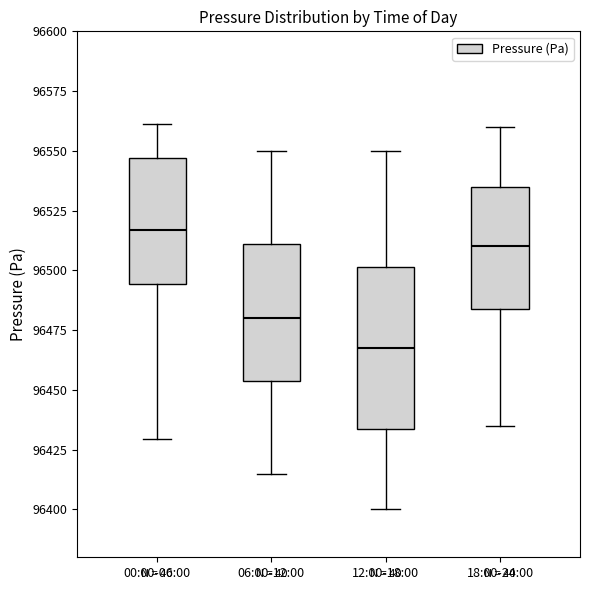

Where does the median line of the box for 12:00-18:00 sit on the y-axis? The values are not printed on the chart, so give them approximately, as read against the axis.

96470